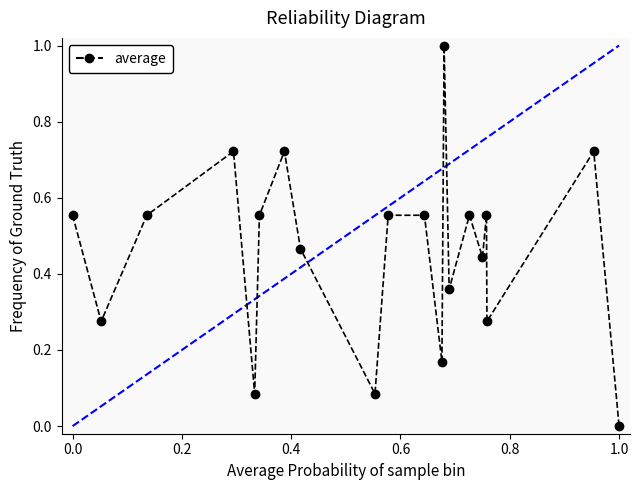

What is the maximum value shown in the chart?

1.0